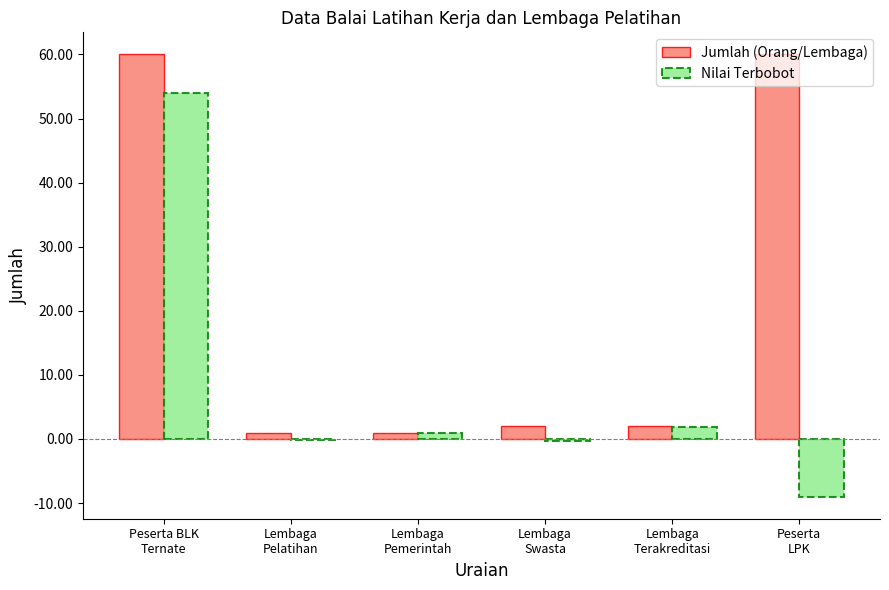

What is the sum of all Jumlah (Orang/Lembaga) values?

126.0